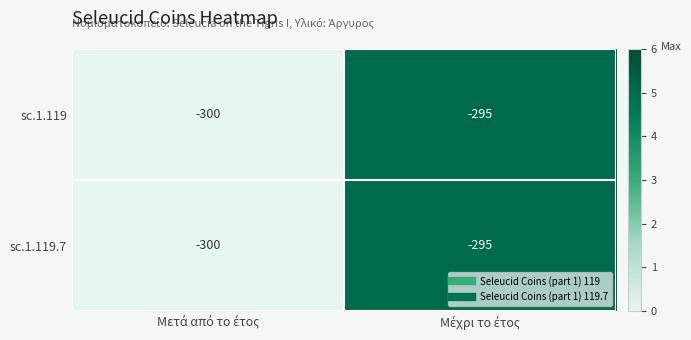

What is the minimum value shown in the chart?

-300